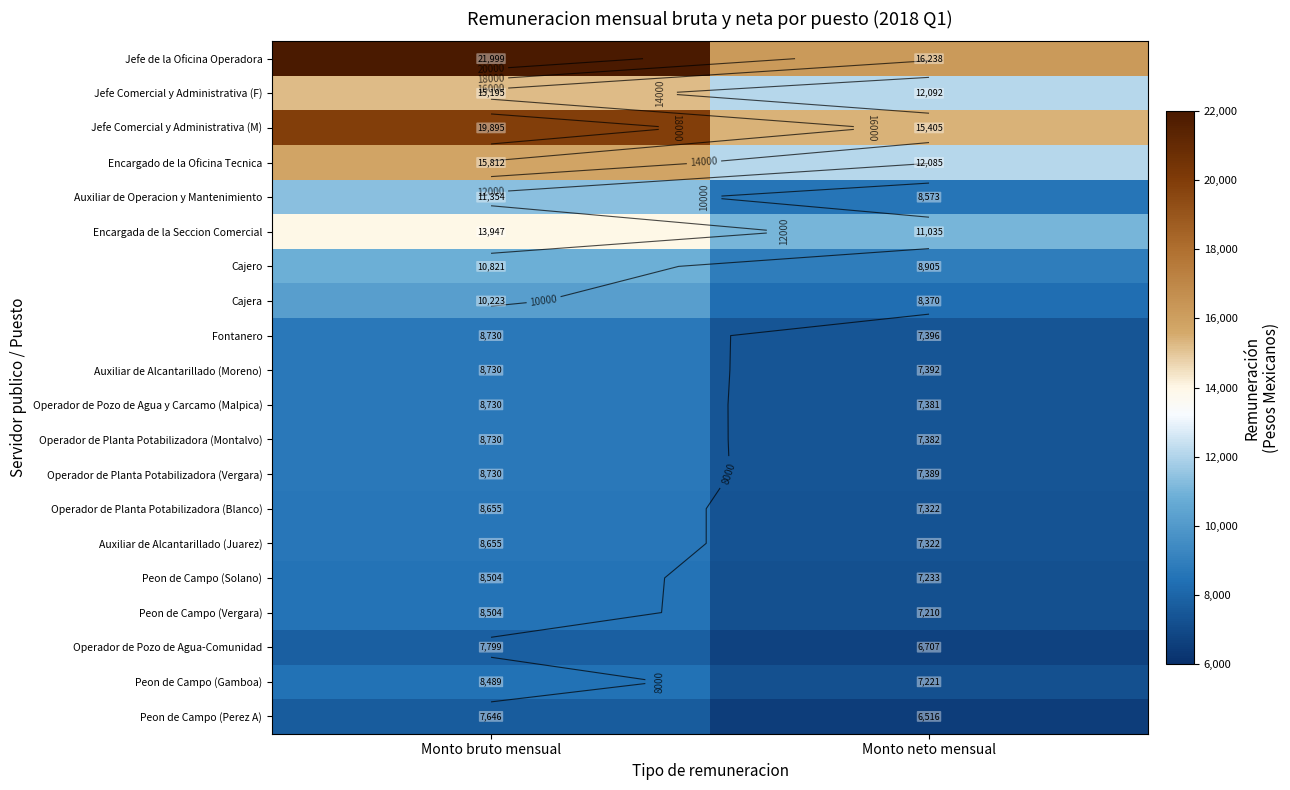

The value of Encargada de la Seccion Comercial at Monto neto mensual is 15081.9. True or false?

False